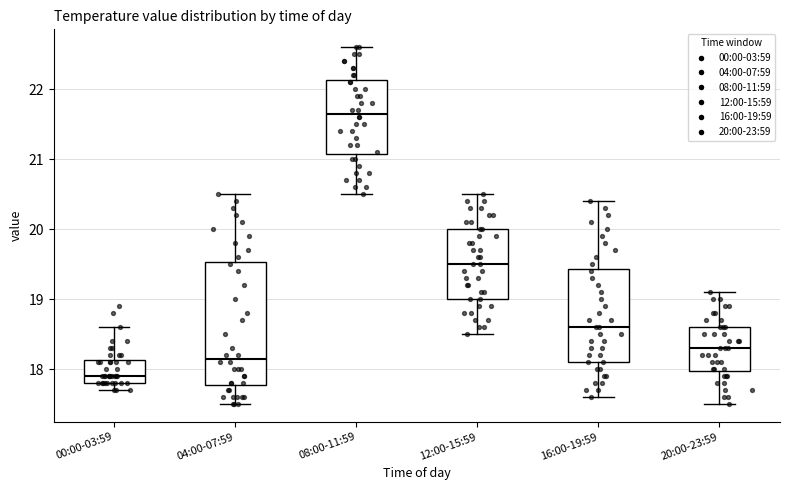

Comparing the boxes themselves (not the whiskers), which one is the tallest?

04:00-07:59